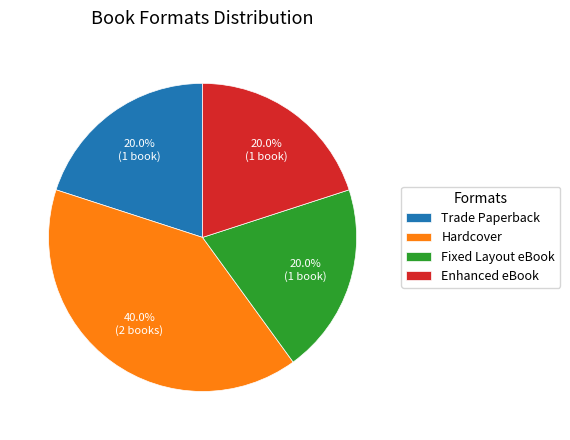

What percentage is NOT represented by Trade Paperback?

80.0%